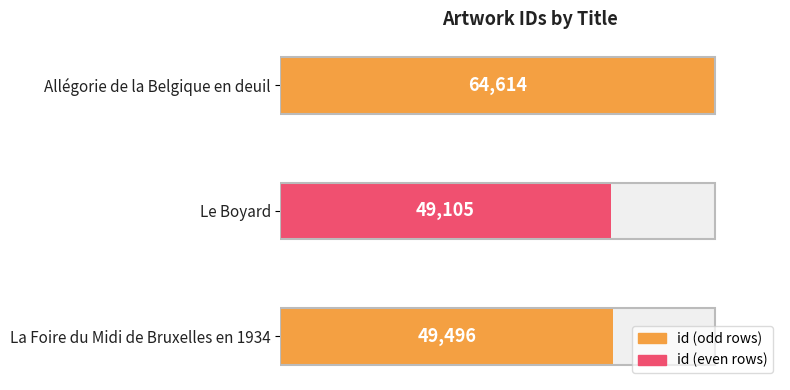

What is the difference between the maximum and minimum values?

15509